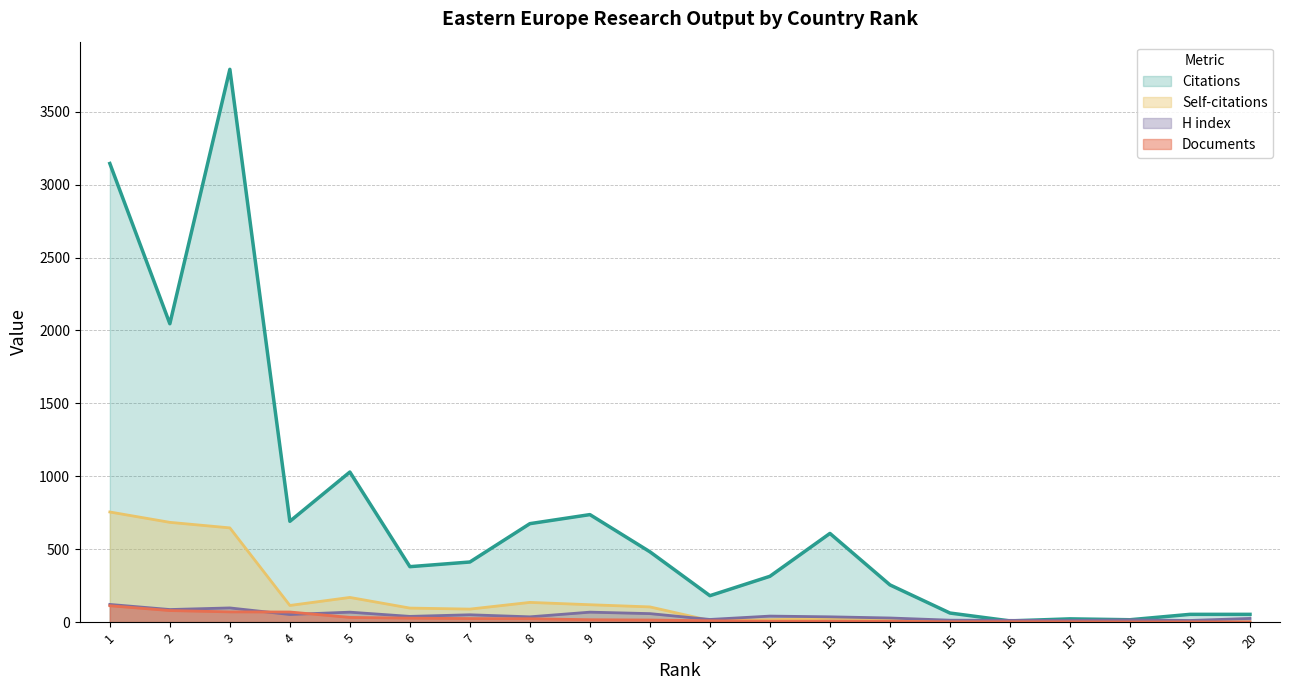

Is it true that Self-citations equals 16 at 12?

True